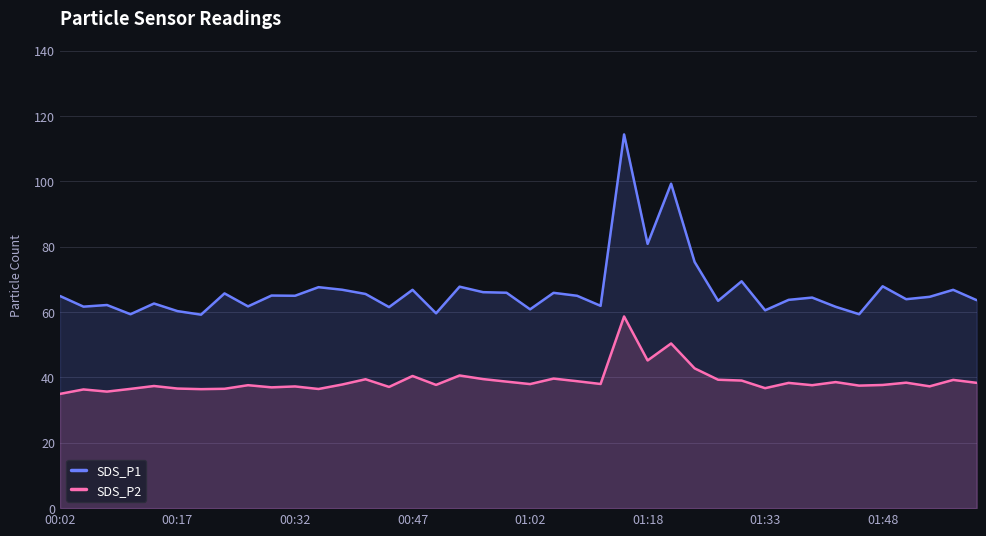

List the series in order of their peak value, lowest first.

SDS_P2, SDS_P1